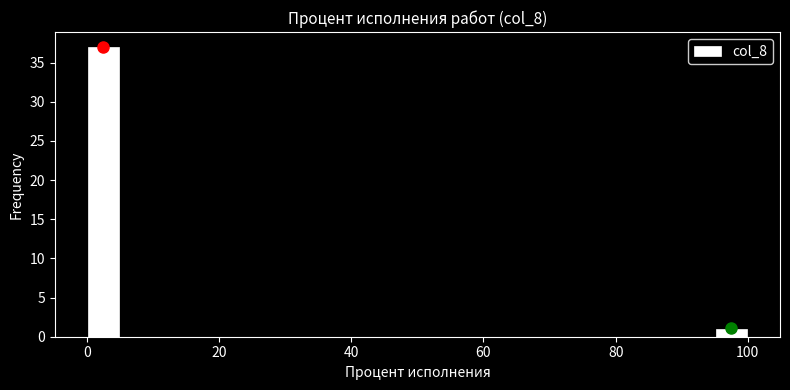

Around what value on the x-axis is the tallest bar? Give the approximate position of its centre, as read against the axis.

2